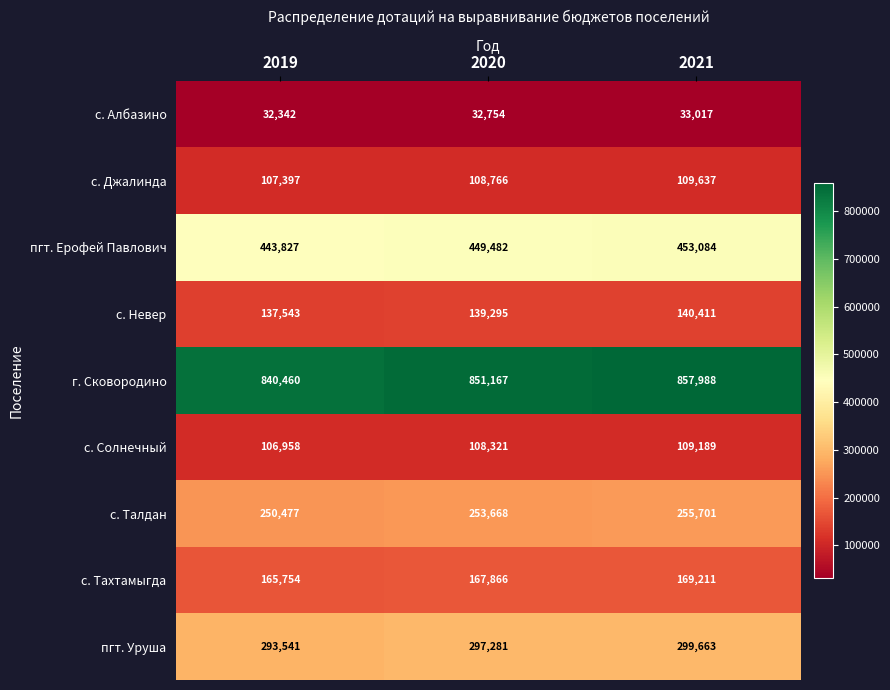

List the series in order of their peak value, highest first.

г. Сковородино, пгт. Ерофей Павлович, пгт. Уруша, с. Талдан, с. Тахтамыгда, с. Невер, с. Джалинда, с. Солнечный, с. Албазино